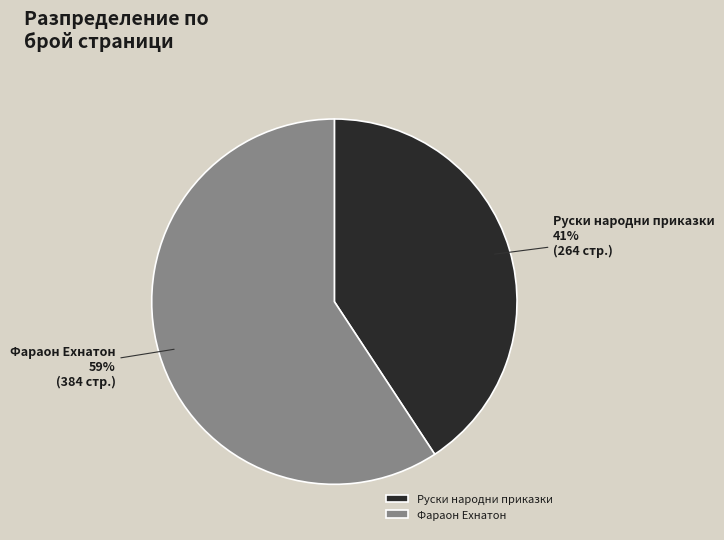

To the nearest percent, what portion does Руски народни приказки represent?

41%